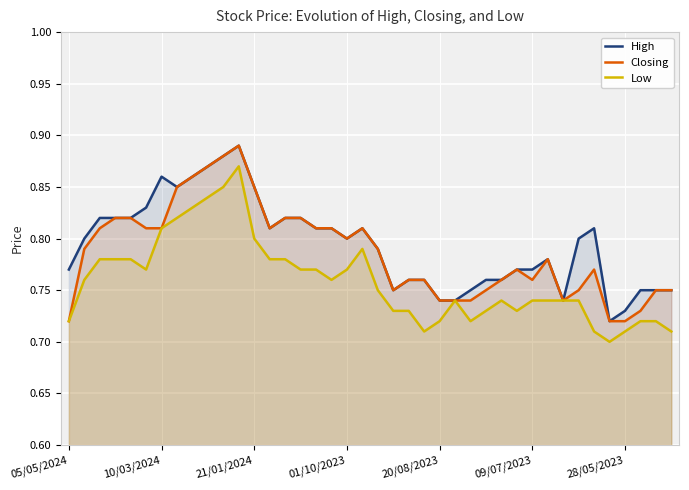

The value of High at 10 is 1.2. True or false?

False